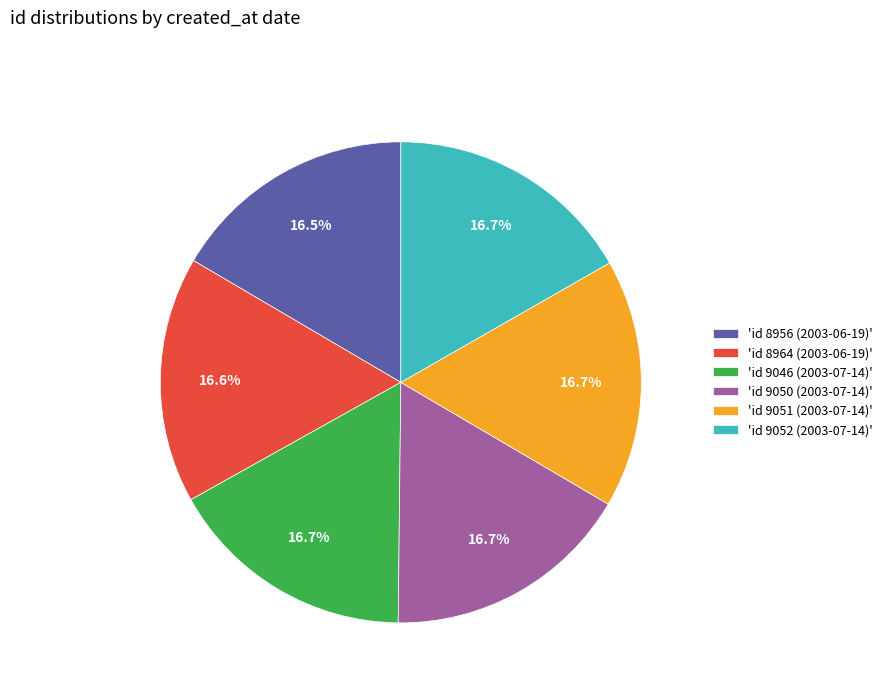

Is there any slice that represents more than half of the pie?

No